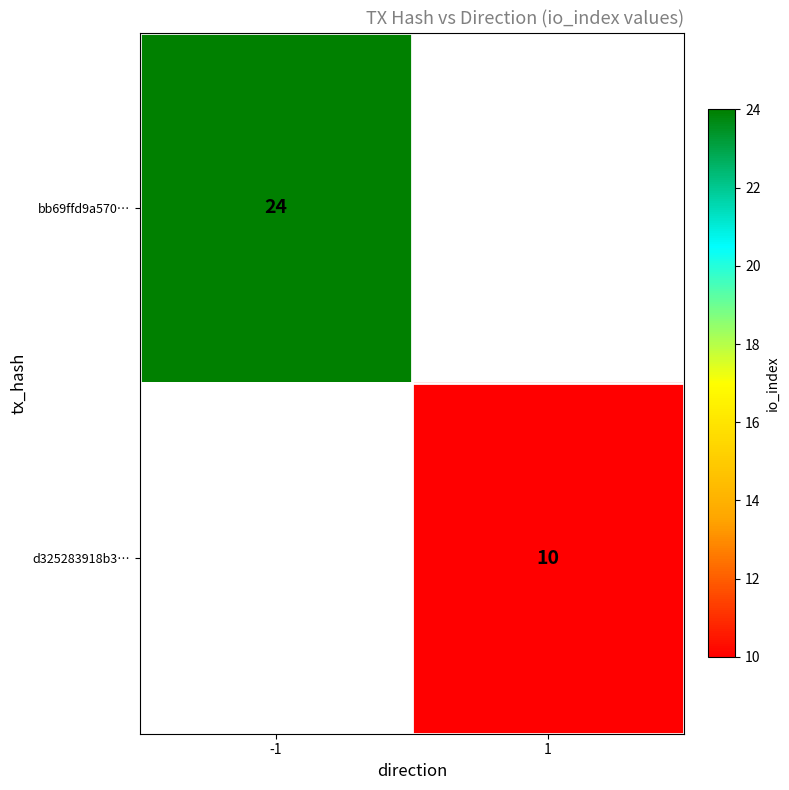

The value of d325283918b3… at 1 is 10. True or false?

True